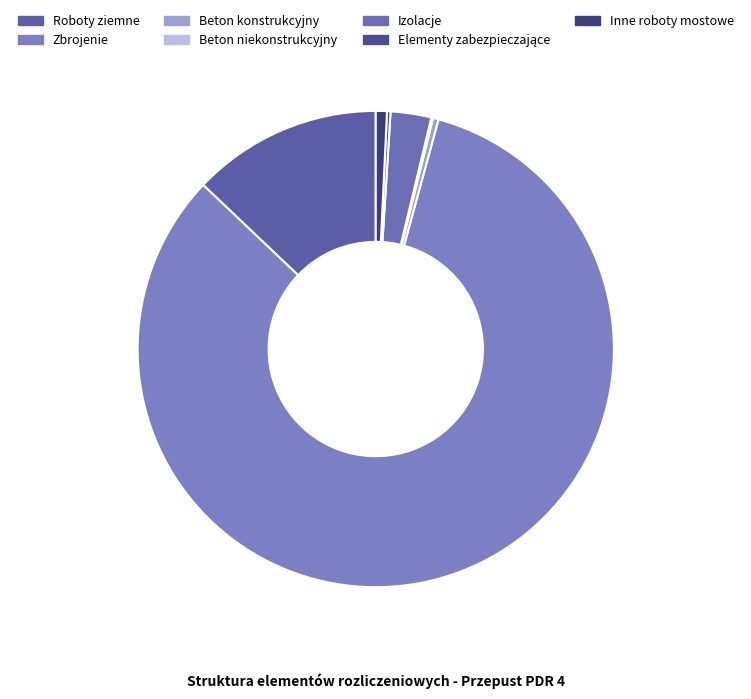

Which slice is the largest?

Zbrojenie